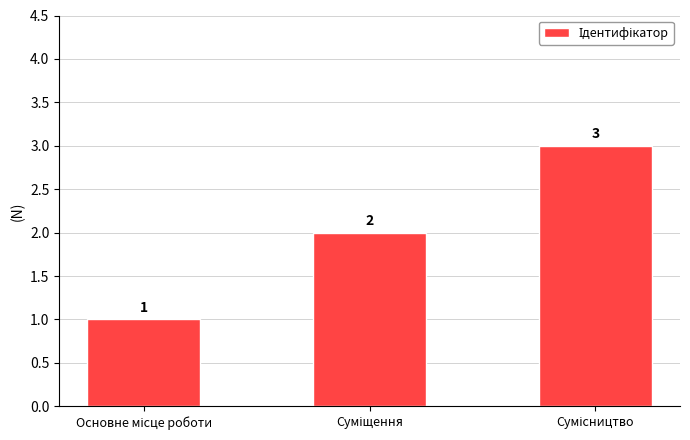

Count the values in the range 1 to 3.

3